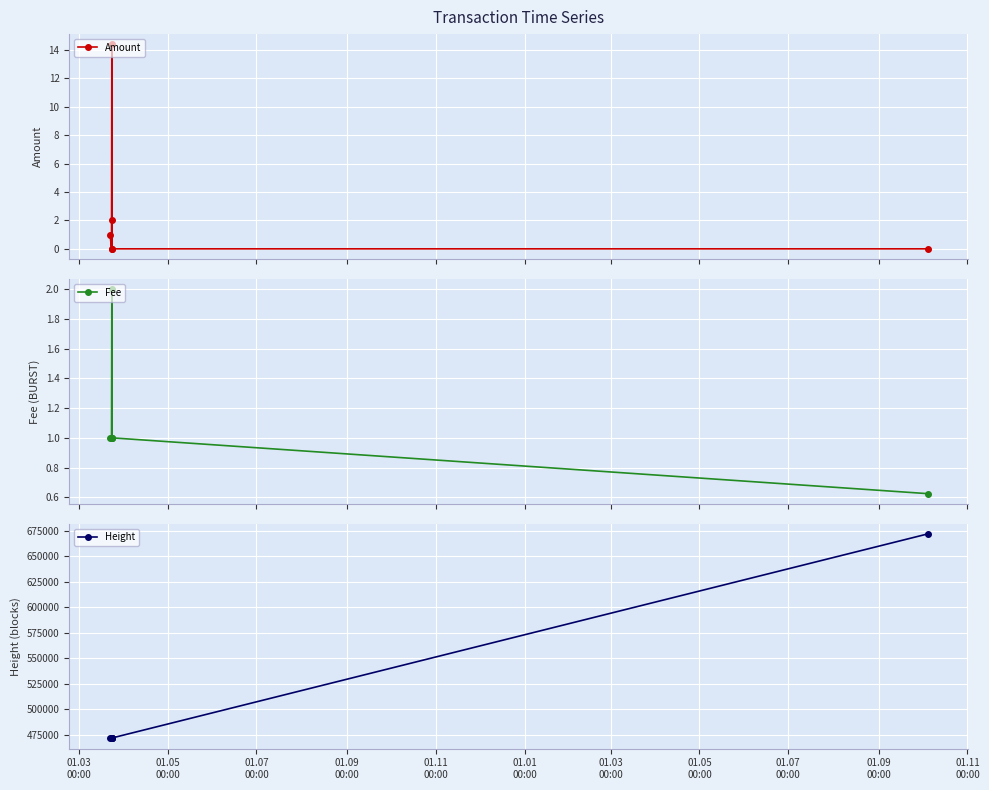

How many values in the Height series exceed 471764?

2